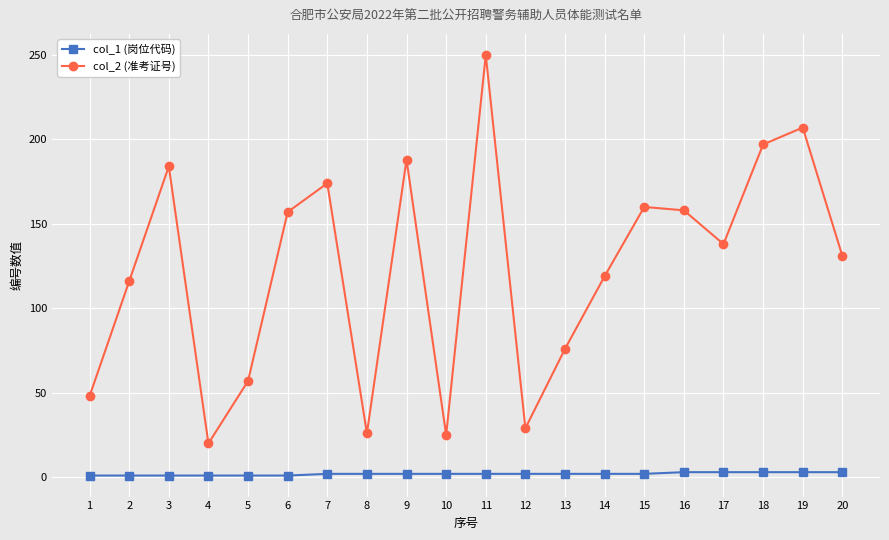

How many series are shown in this chart?

2